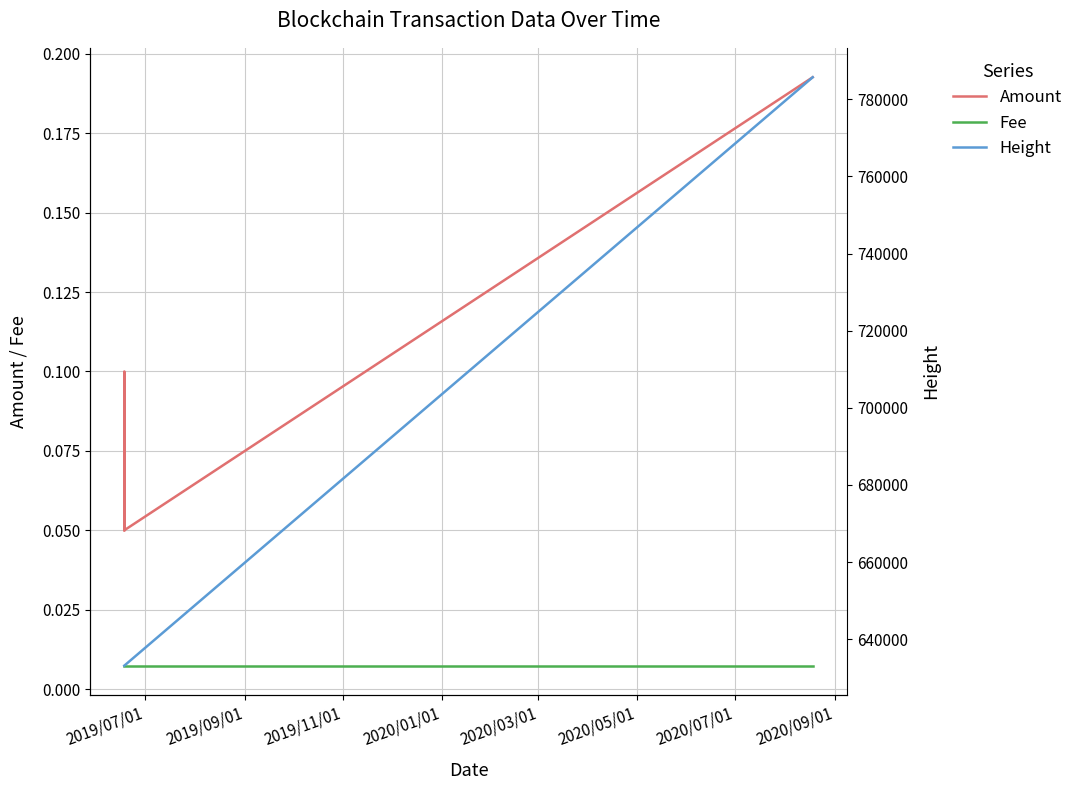

True or false: Amount and Fee intersect in this chart.

False